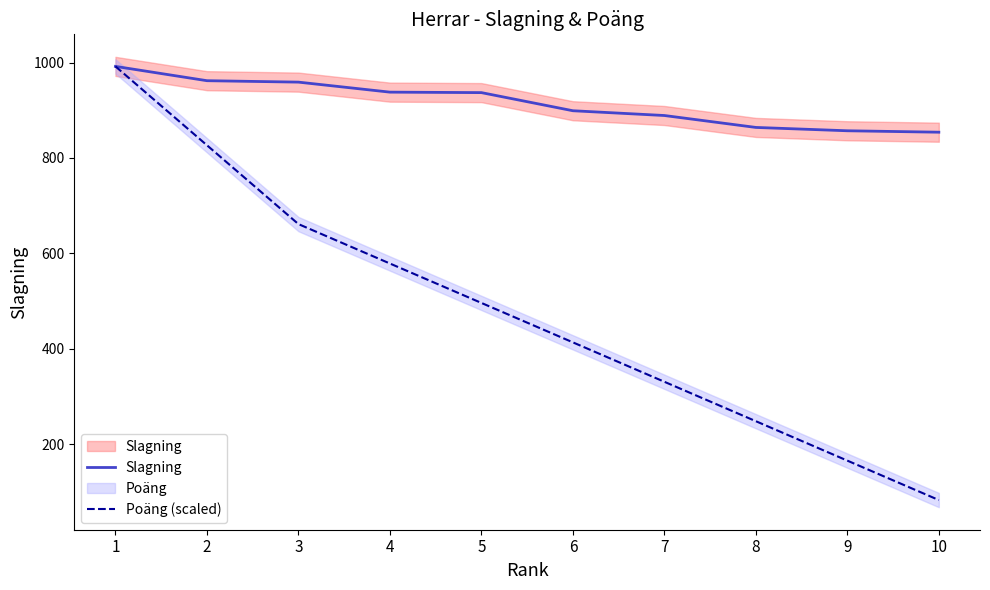

At which label does Slagning reach its peak?

1